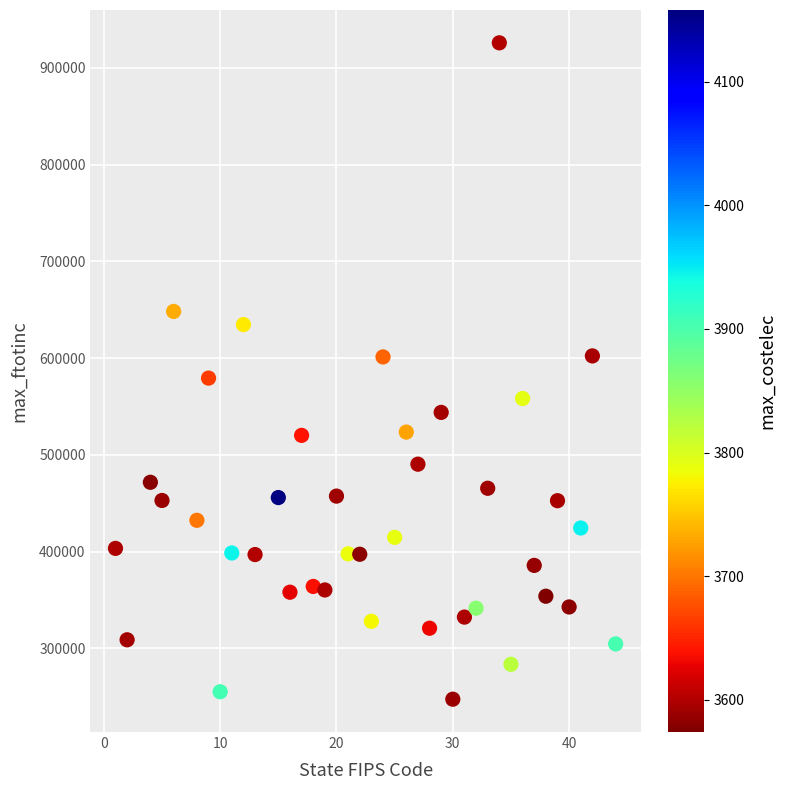

What is the range of Y values (max minus min)?

678655